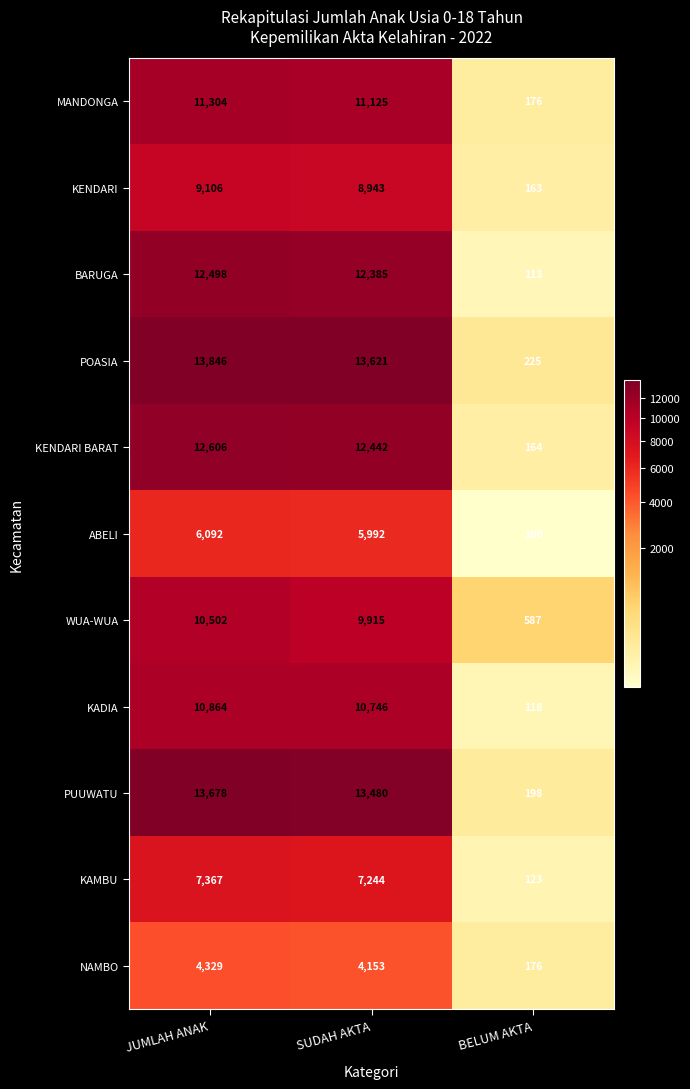

The NAMBO series shows 4153 at SUDAH AKTA. True or false?

True